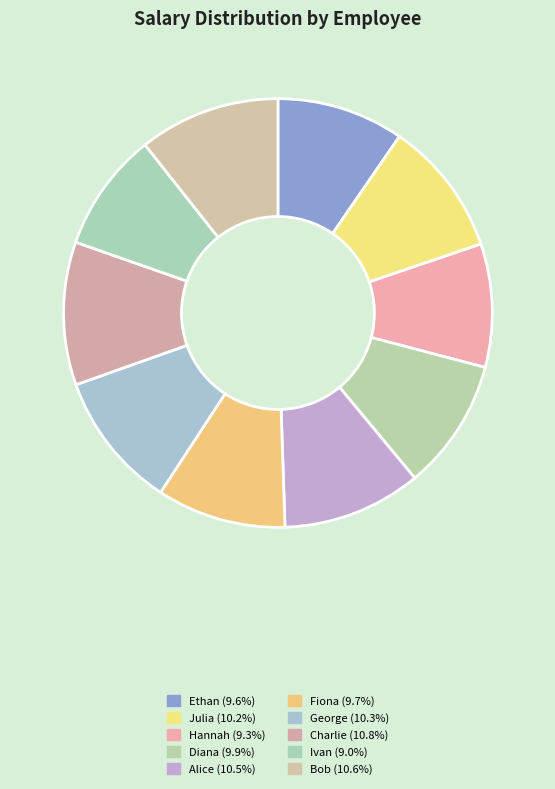

Rank the categories by value from lowest to highest.

Ivan, Hannah, Ethan, Fiona, Diana, Julia, George, Alice, Bob, Charlie